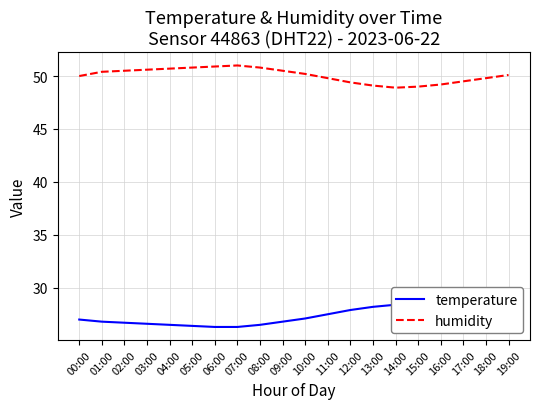

True or false: temperature and humidity intersect in this chart.

False